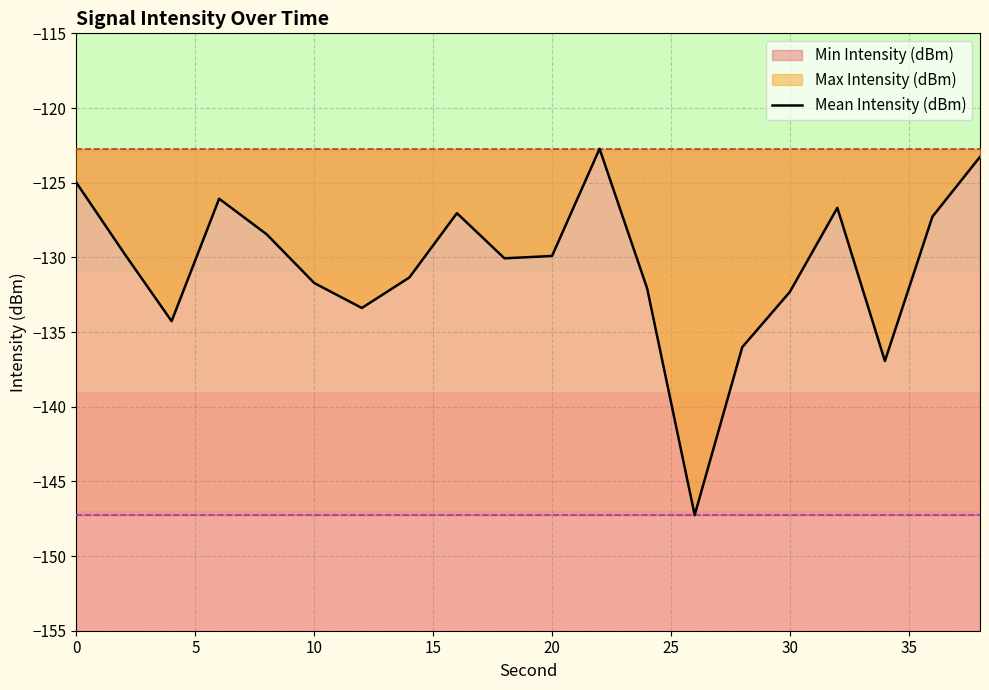

What is the lowest value of the Mean Intensity (dBm) series?

-147.3